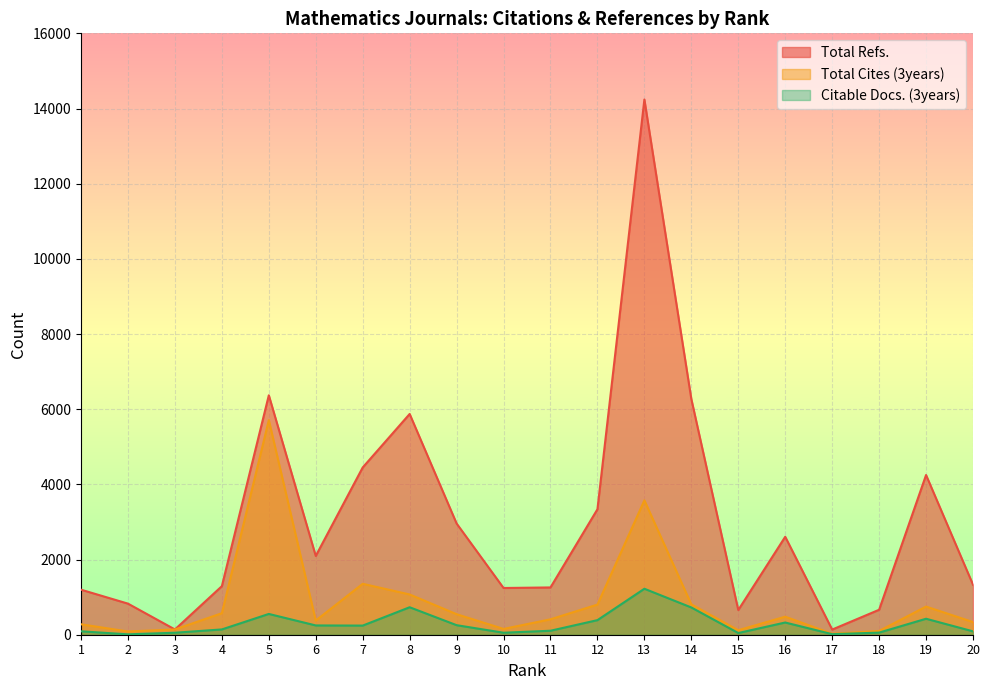

True or false: Total Cites (3years) has more than 0 interior local peaks.

True